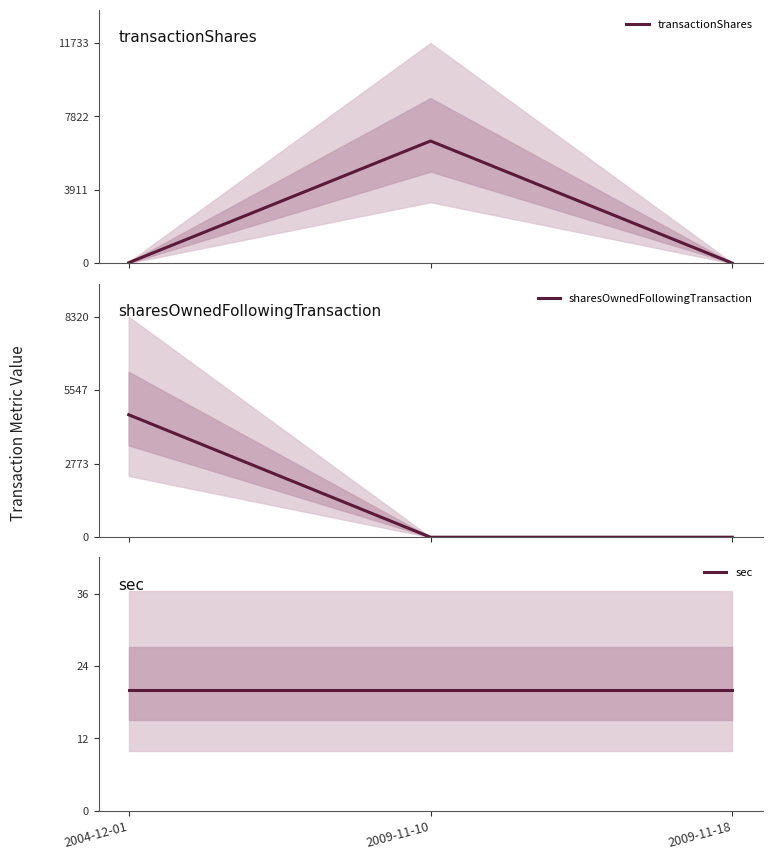

How many data points in sharesOwnedFollowingTransaction are above 0?

1